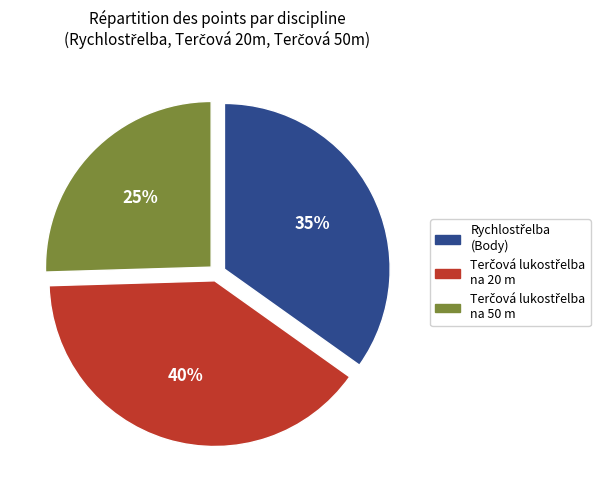

Is there any slice that represents more than half of the pie?

No